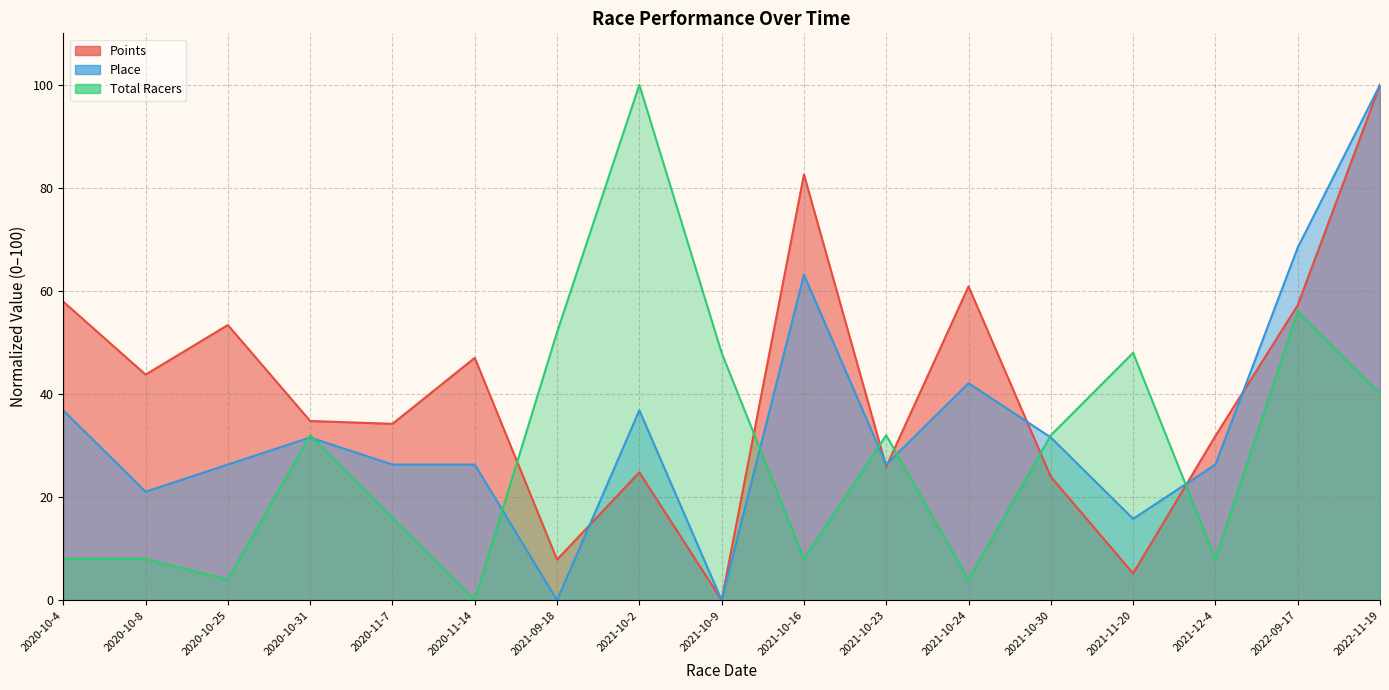

What is the difference between the Total Racers values at 2021-10-30 and 2020-11-14?

32.0